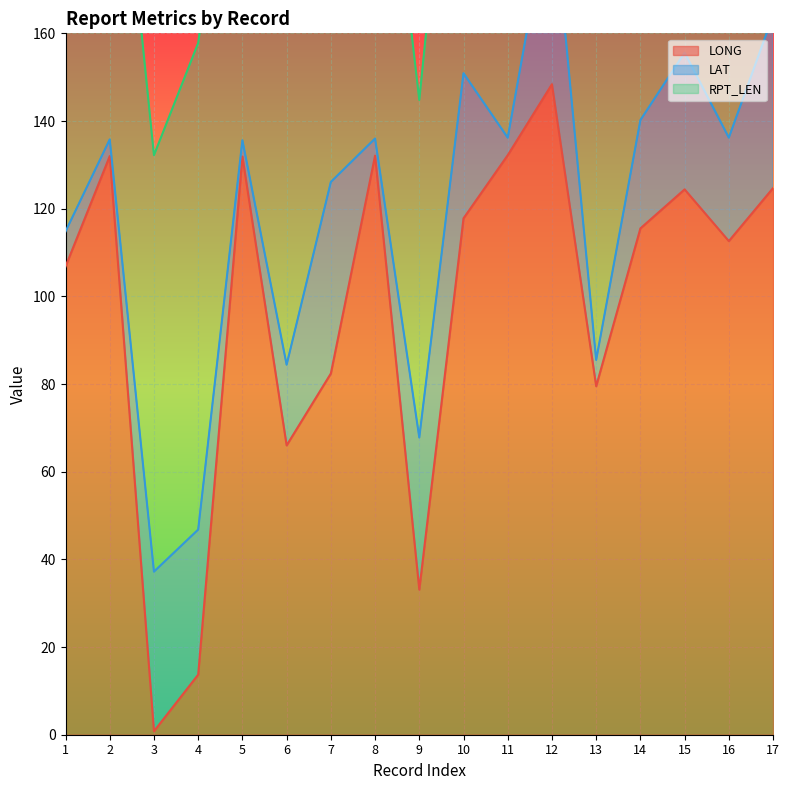

Which category has the highest value in the LONG series?

12